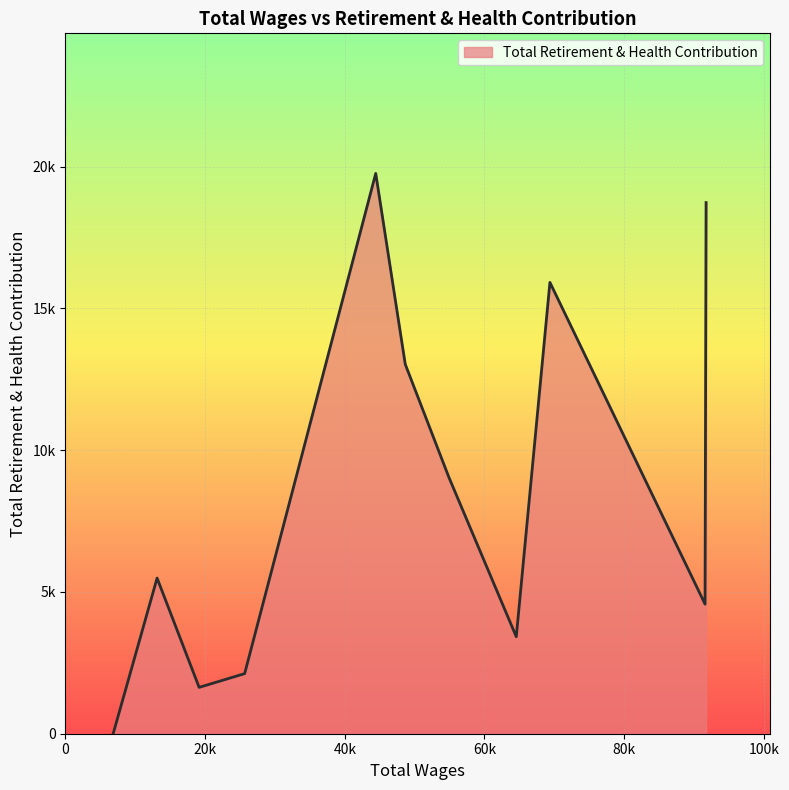

Does the chart have visible grid lines?

Yes